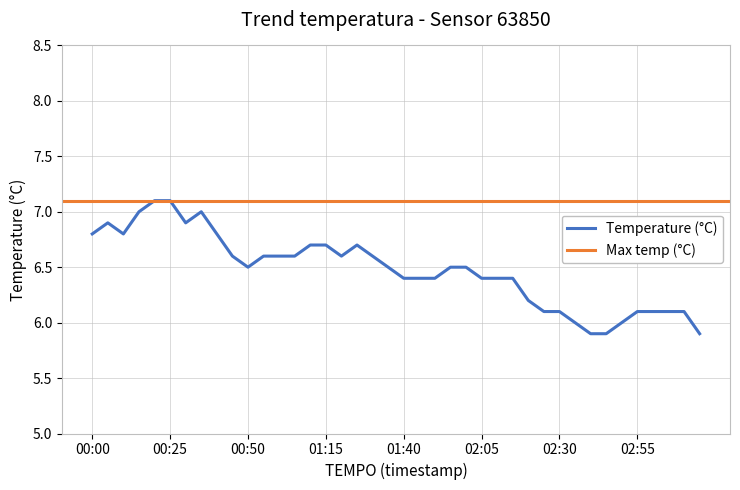

List the labels in order of value, smallest first.

02:40, 02:45, 03:15, 02:35, 02:50, 02:25, 02:30, 02:55, 03:00, 03:05, 03:10, 02:20, 01:40, 01:45, 01:50, 02:05, 02:10, 02:15, 00:50, 01:35, 01:55, 02:00, 00:45, 00:55, 01:00, 01:05, 01:20, 01:30, 01:10, 01:15, 01:25, 00:00, 00:10, 00:40, 00:05, 00:30, 00:15, 00:35, 00:20, 00:25